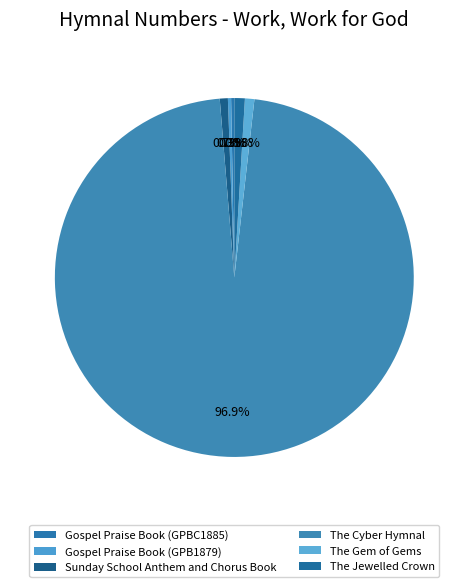

Count the number of slices in the pie.

6